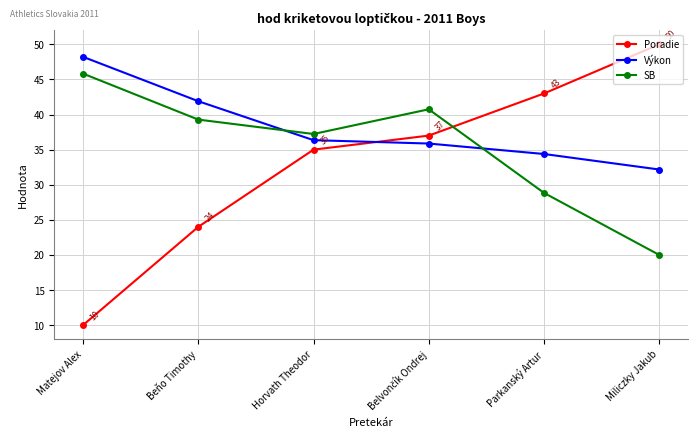

Is the value of Výkon at Miliczky Jakub greater than the value of Poradie at Matejov Alex?

Yes